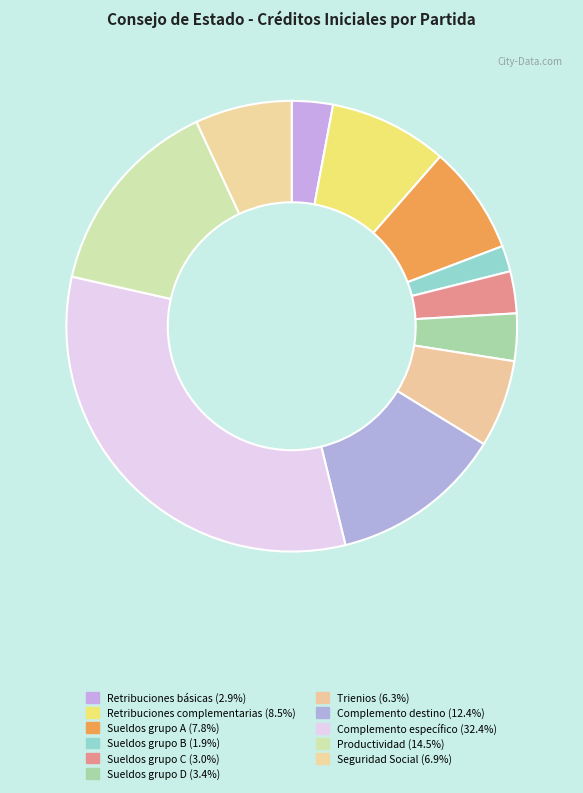

To the nearest percent, what is the average slice percentage?

9%